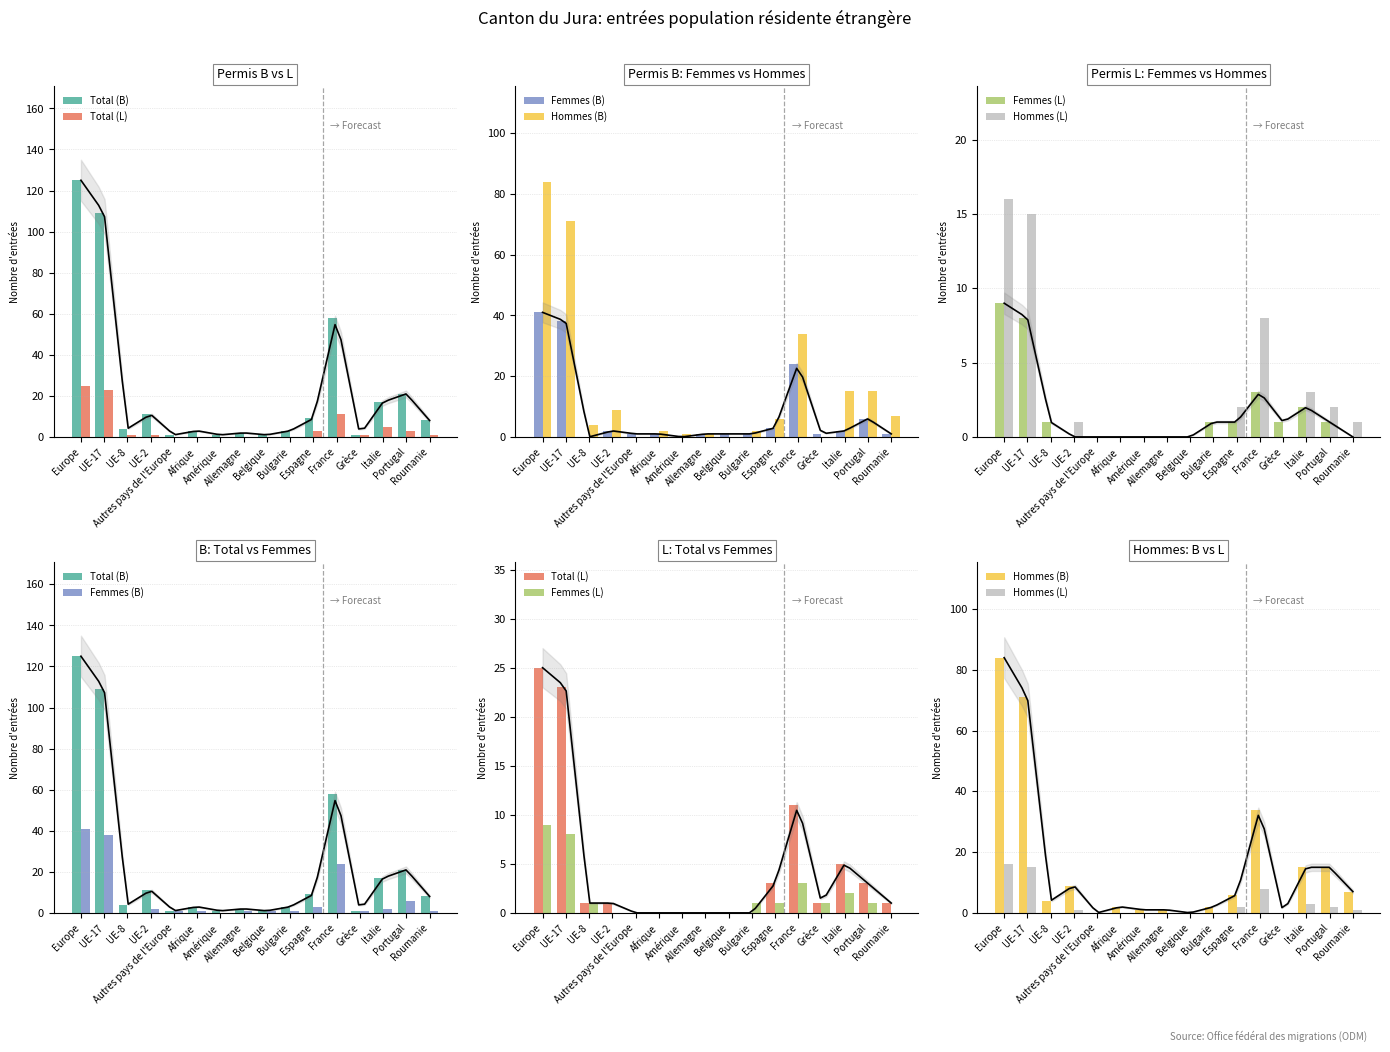

Read the Total (B) value at Portugal, to the nearest 10.

20